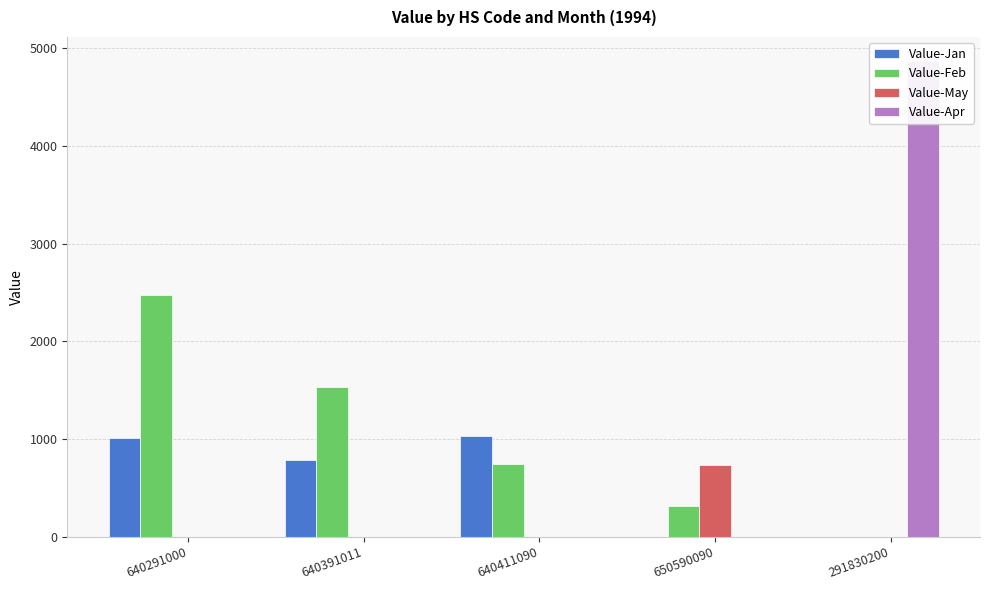

At which label does Value-Apr reach its peak?

291830200